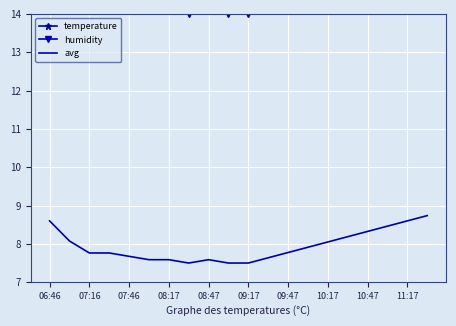

What is the label of the 1st point from the left?

06:46